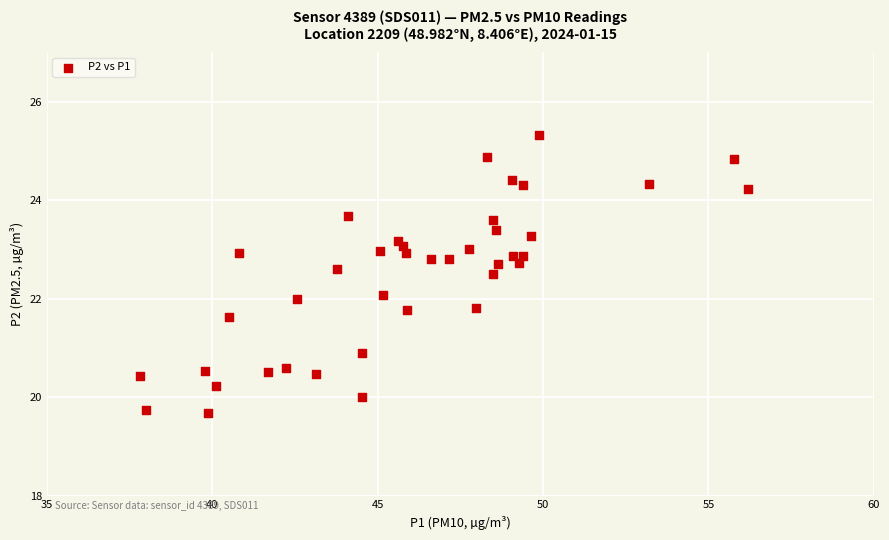

What is the range of Y values (max minus min)?

5.7